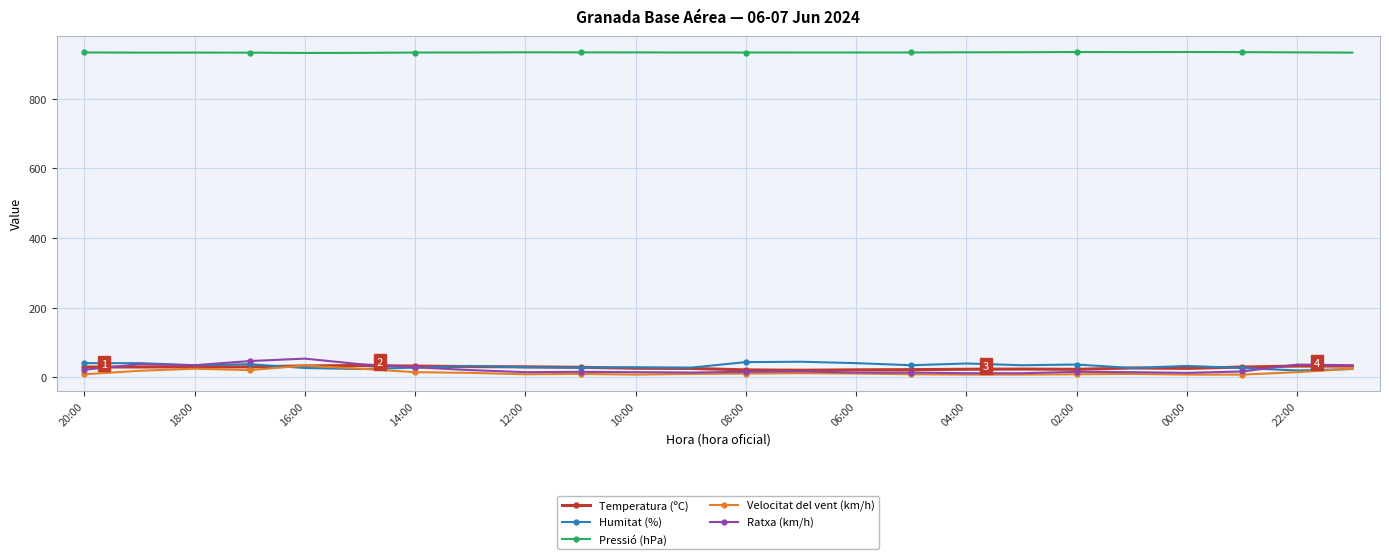

What is the maximum value shown in the chart?

934.9